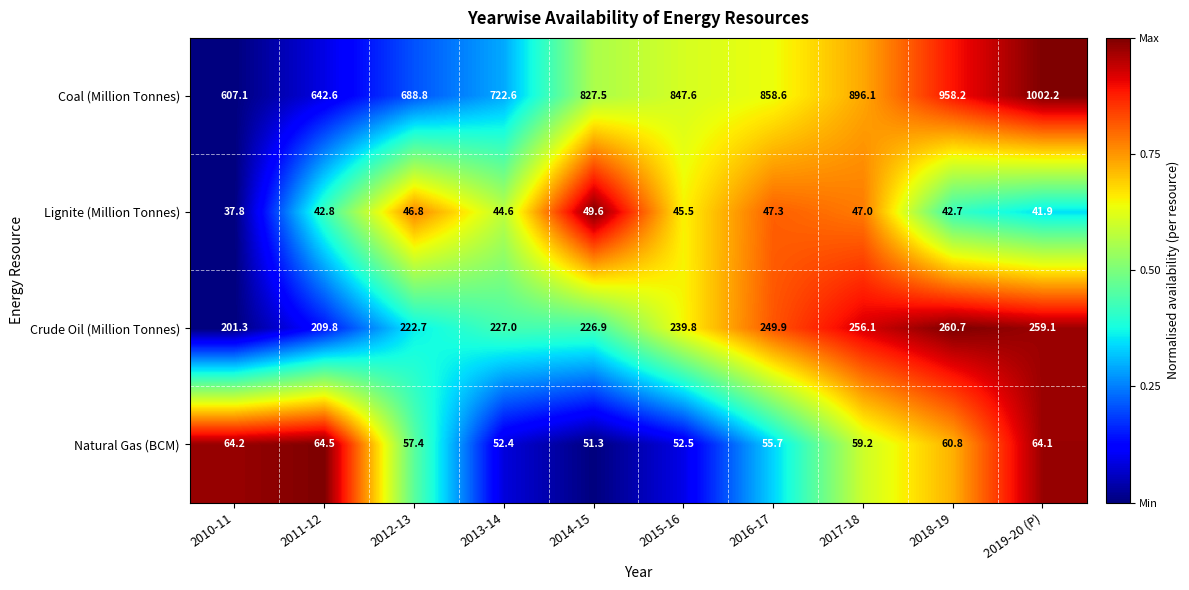

Which series has the largest range (max minus min)?

Coal (Million Tonnes)